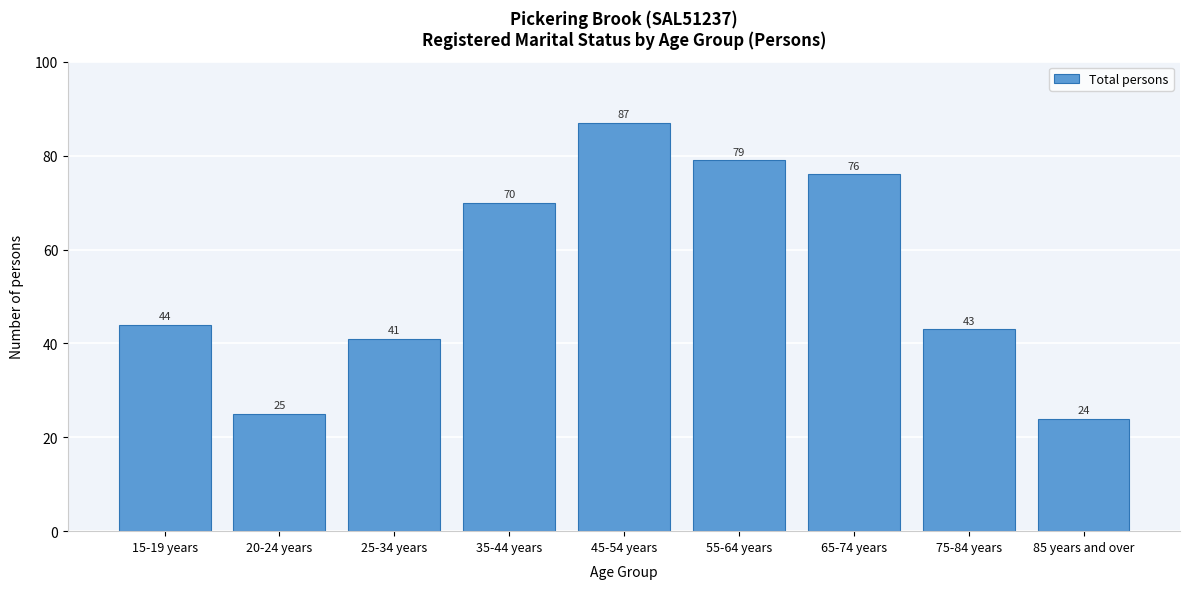

Reading right to left, extract all data points from this chart.

24	43	76	79	87	70	41	25	44